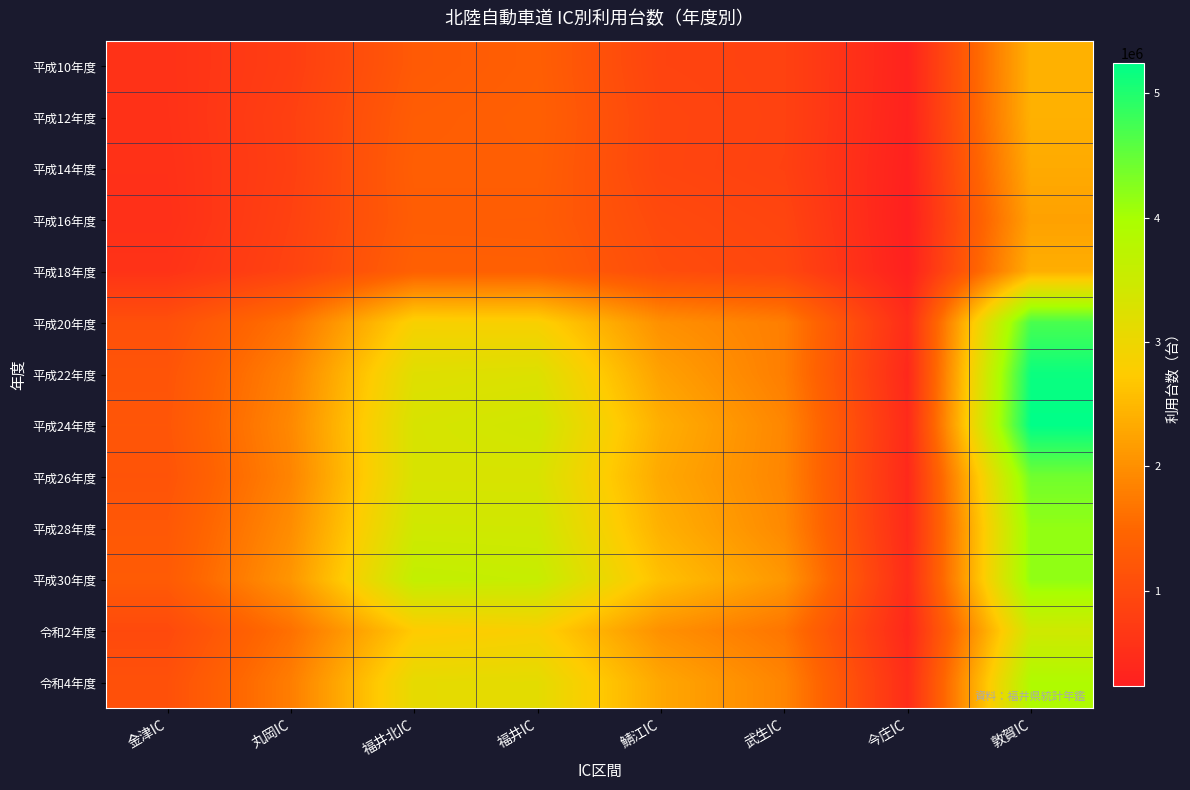

Reading left to right, extract all data points from this chart.

平成10年度: 金津IC=569912	丸岡IC=778993	福井北IC=1276285	福井IC=1363082	鯖江IC=879726	武生IC=844608	今庄IC=297692	敦賀IC=2418533
平成12年度: 金津IC=561256	丸岡IC=819769	福井北IC=1328057	福井IC=1383398	鯖江IC=913312	武生IC=846665	今庄IC=284400	敦賀IC=2406785
平成14年度: 金津IC=547037	丸岡IC=809885	福井北IC=1357761	福井IC=1361682	鯖江IC=911099	武生IC=835706	今庄IC=259343	敦賀IC=2326202
平成16年度: 金津IC=531411	丸岡IC=841050	福井北IC=1332178	福井IC=1326783	鯖江IC=989168	武生IC=897533	今庄IC=232095	敦賀IC=2216836
平成18年度: 金津IC=583586	丸岡IC=869678	福井北IC=1389700	福井IC=1381198	鯖江IC=1040233	武生IC=945690	今庄IC=255254	敦賀IC=2380187
平成20年度: 金津IC=1102202	丸岡IC=1645335	福井北IC=2847829	福井IC=2831242	鯖江IC=2007314	武生IC=1787378	今庄IC=471893	敦賀IC=4705805
平成22年度: 金津IC=1180548	丸岡IC=1842164	福井北IC=3201934	福井IC=3247842	鯖江IC=2211768	武生IC=1783555	今庄IC=393949	敦賀IC=5158542
平成24年度: 金津IC=1211600	丸岡IC=1915169	福井北IC=3319801	福井IC=3421577	鯖江IC=2380810	武生IC=1887132	今庄IC=434555	敦賀IC=5244447
平成26年度: 金津IC=1169247	丸岡IC=1868158	福井北IC=3313191	福井IC=3310130	鯖江IC=2305249	武生IC=1875886	今庄IC=407153	敦賀IC=4407625
平成28年度: 金津IC=1242120	丸岡IC=1969008	福井北IC=3434160	福井IC=3426323	鯖江IC=2402883	武生IC=1921533	今庄IC=425723	敦賀IC=4162269
平成30年度: 金津IC=1295788	丸岡IC=2077211	福井北IC=3629007	福井IC=3569144	鯖江IC=2587809	武生IC=2089269	今庄IC=461799	敦賀IC=4174875
令和2年度: 金津IC=991535	丸岡IC=1618874	福井北IC=2729953	福井IC=2822152	鯖江IC=2012032	武生IC=1681181	今庄IC=389717	敦賀IC=3448307
令和4年度: 金津IC=1109948	丸岡IC=1784077	福井北IC=3104080	福井IC=3137292	鯖江IC=2287341	武生IC=1866267	今庄IC=474278	敦賀IC=3894637